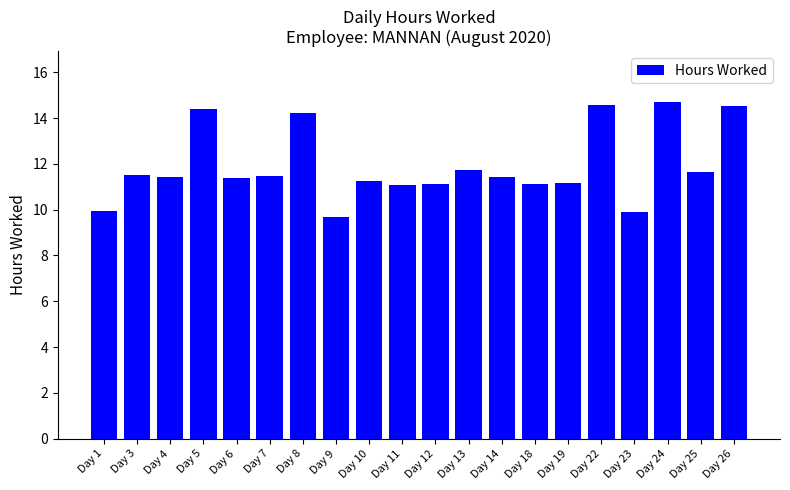

The value at Day 11 is 11.1. True or false?

True